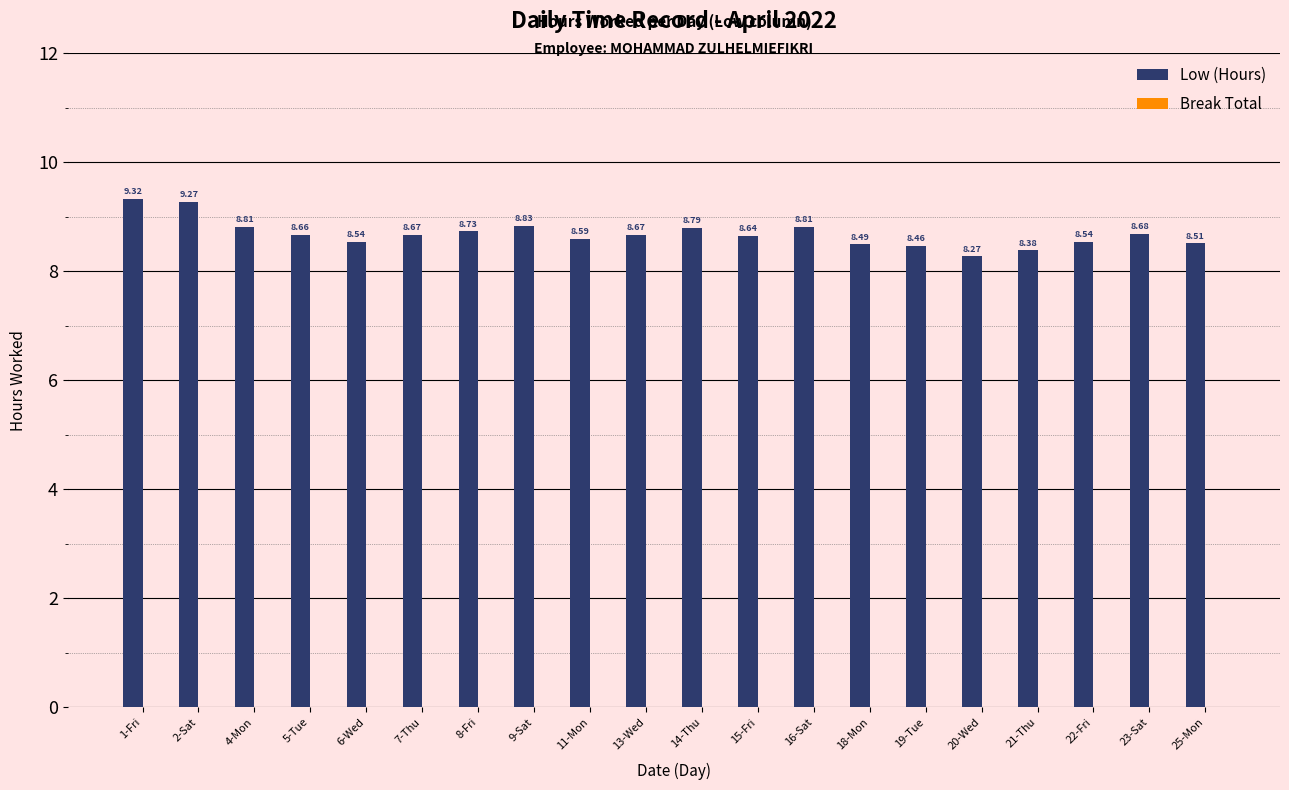

What is the change in value from 4-Mon to 6-Wed?

-0.3